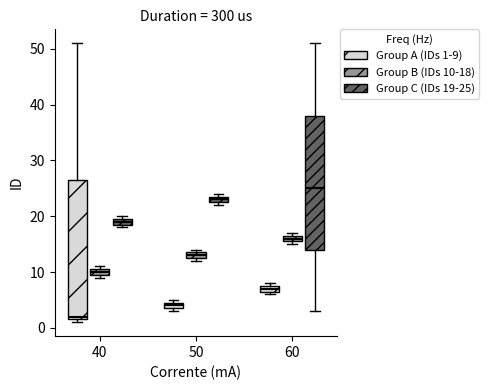

Comparing the boxes themselves (not the whiskers), which one is the tallest?

40 (Group A (IDs 1-9))